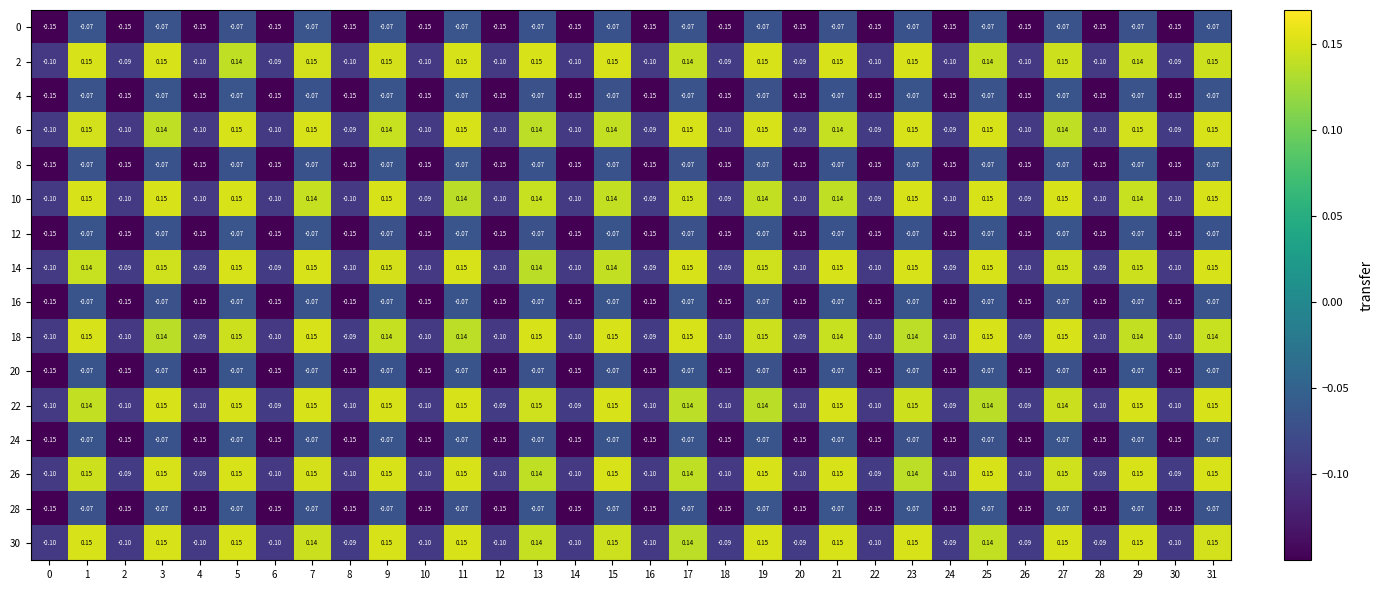

Is the value of 10 at 22 greater than the value of 0 at 12?

Yes